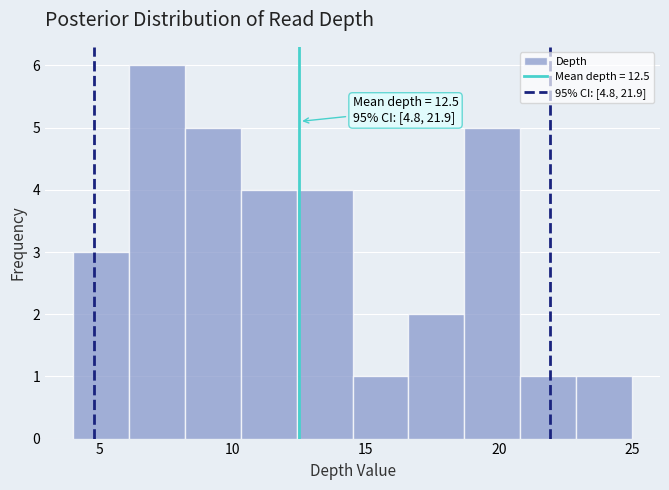

Over which range of the x-axis is the bar tallest?

6.1 to 8.2